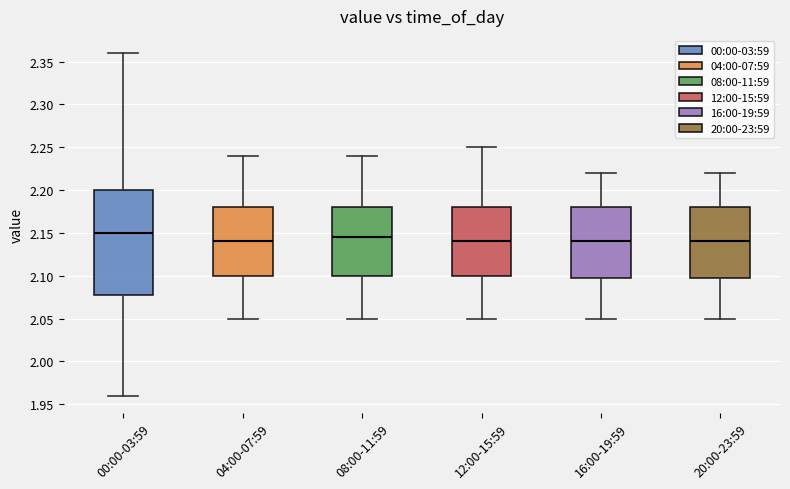

Reading left to right, transcribe this box plot: for each box, give where its median line is, the range the box spans, and where its two whiskers end, as read against the y-axis. The values are not printed on the chart, so give them approximately, as read against the axis.

00:00-03:59: median 2.150, box 2.080 to 2.200, whiskers 1.960 to 2.360
04:00-07:59: median 2.140, box 2.100 to 2.180, whiskers 2.050 to 2.240
08:00-11:59: median 2.145, box 2.100 to 2.180, whiskers 2.050 to 2.240
12:00-15:59: median 2.140, box 2.100 to 2.180, whiskers 2.050 to 2.250
16:00-19:59: median 2.140, box 2.100 to 2.180, whiskers 2.050 to 2.220
20:00-23:59: median 2.140, box 2.100 to 2.180, whiskers 2.050 to 2.220